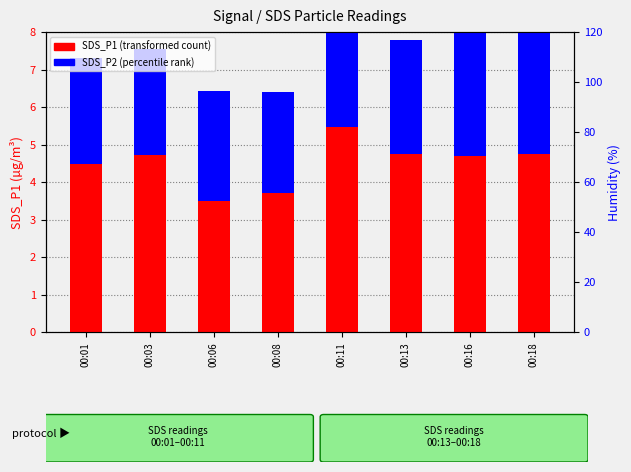

Is it true that SDS_P1 equals 4.8 at 00:13?

True